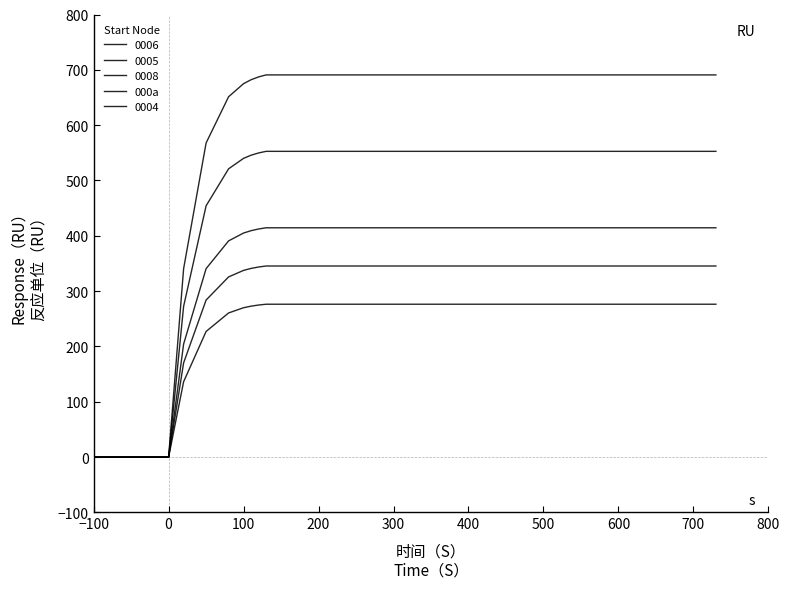

Does the chart display data point markers on the line(s)?

No